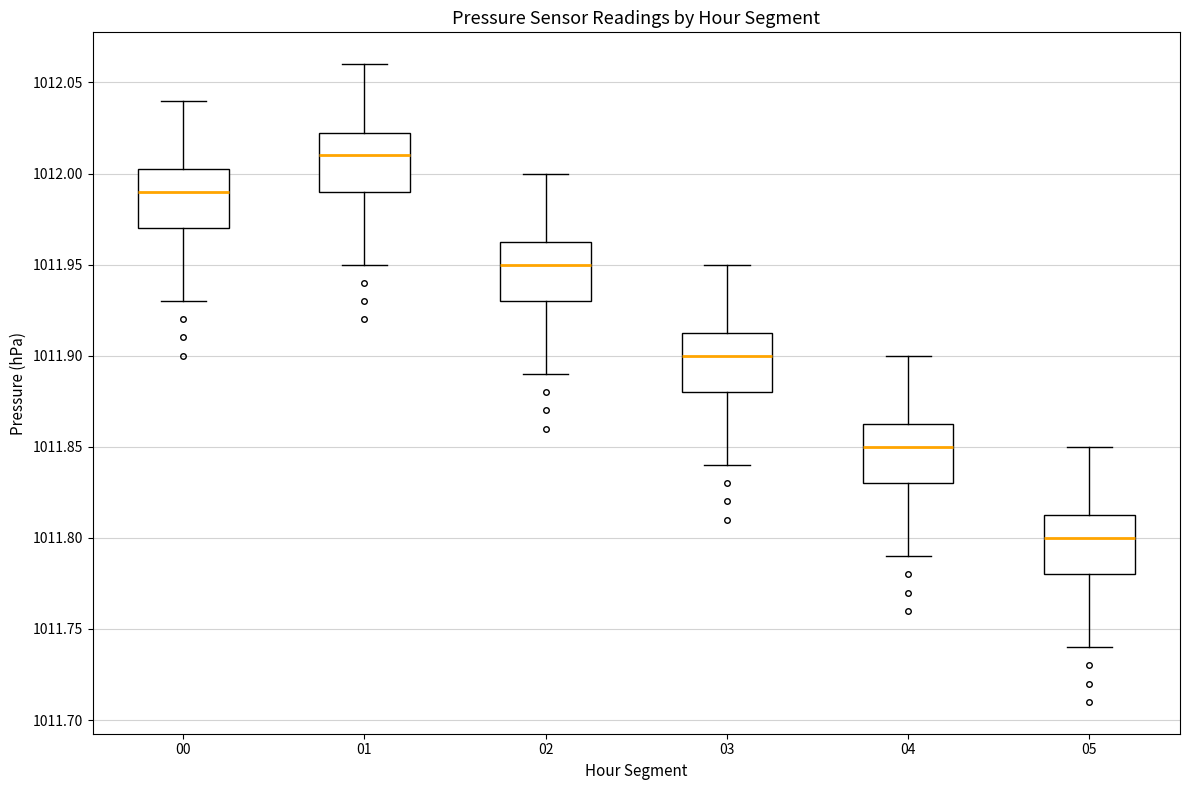

Where is the upper edge of the box at x = 04 on the y-axis? The values are not printed on the chart, so give them approximately, as read against the axis.

1011.865